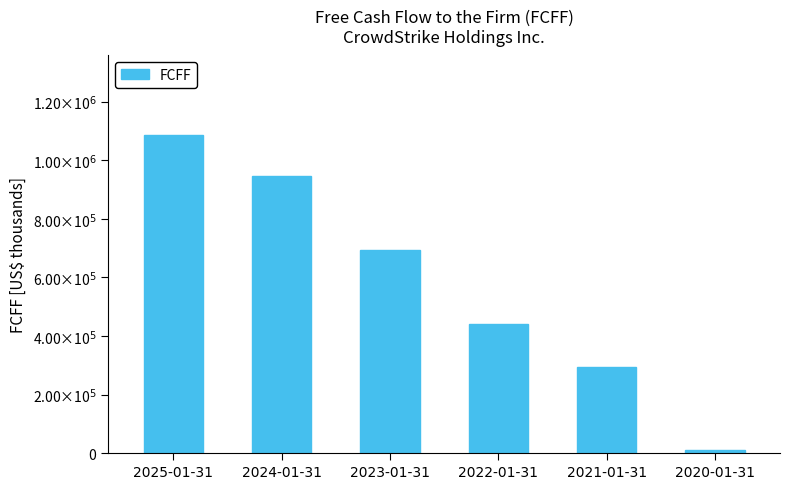

Which label corresponds to the smallest value in the chart?

2020-01-31